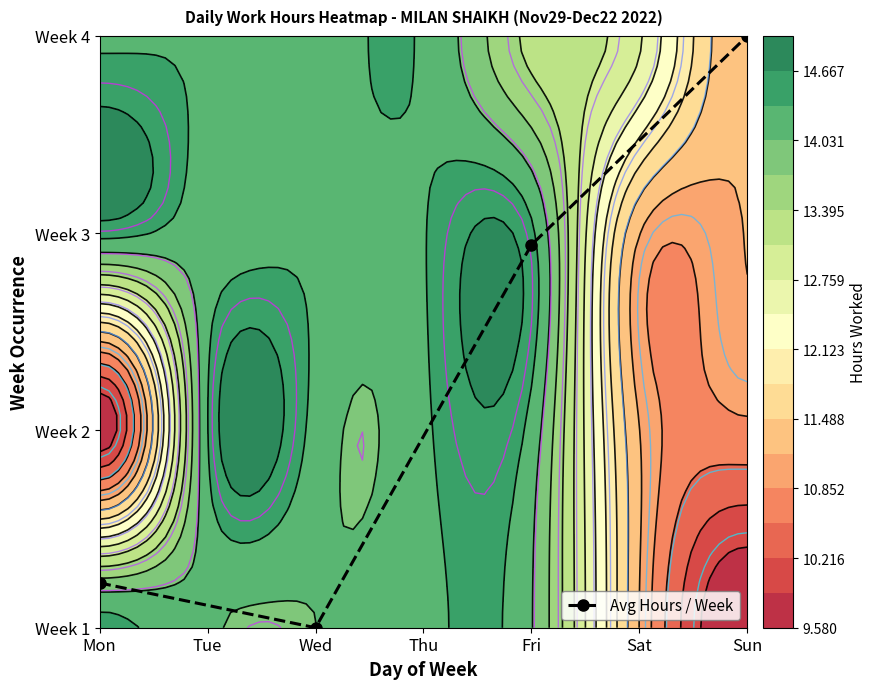

Which label corresponds to the largest value in the chart?

Sun